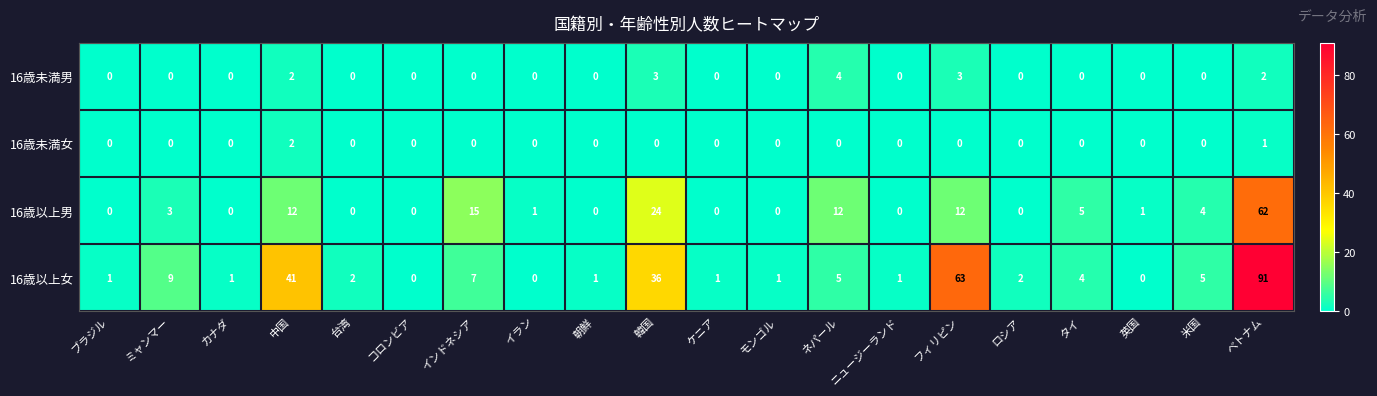

What is the maximum value for 16歳未満男?

4